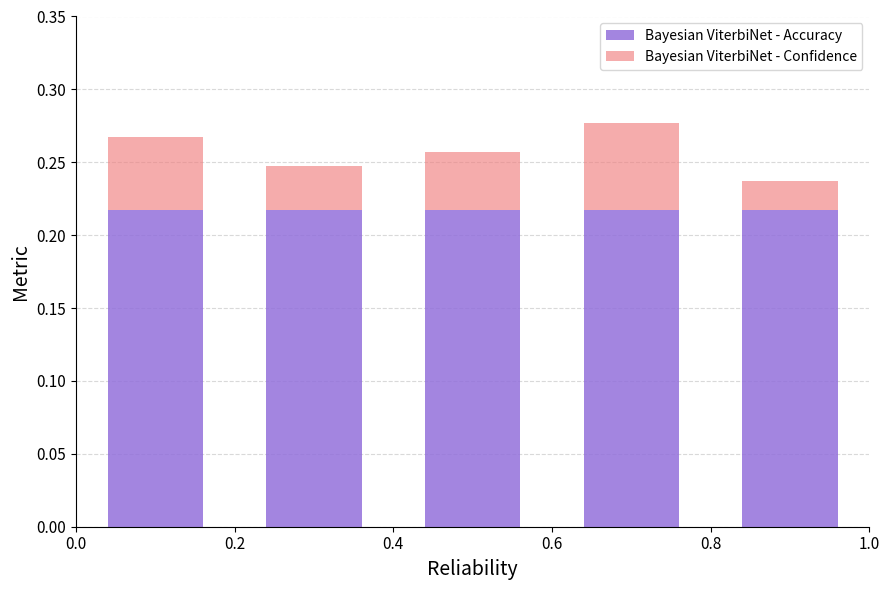

At how many categories does at least one series exceed 0?

5